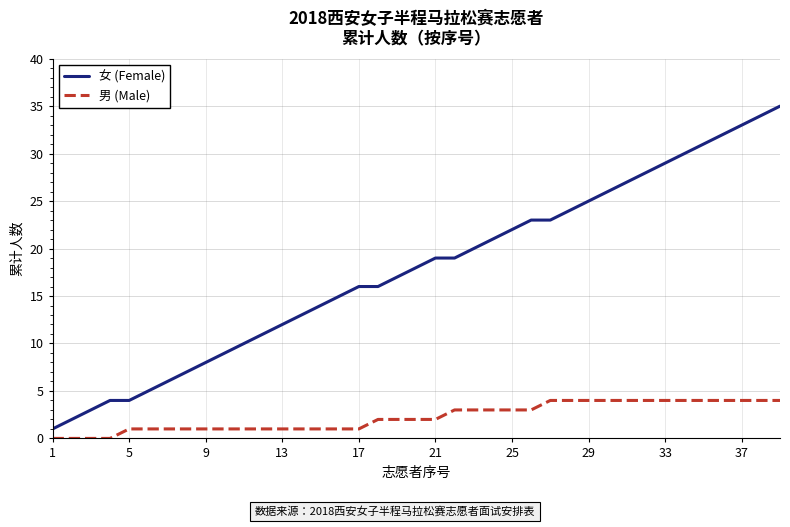

What is the maximum value shown in the chart?

35